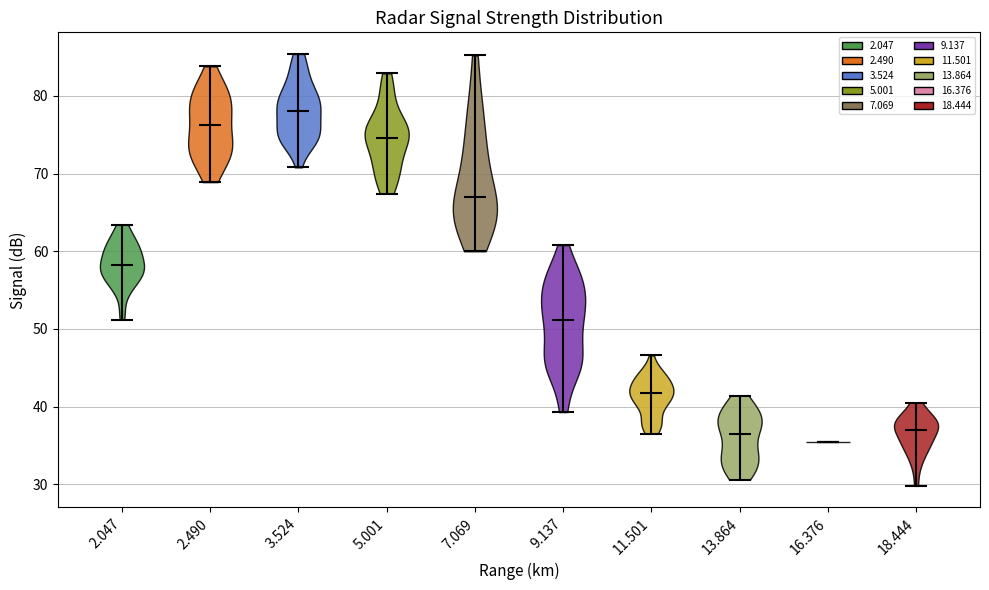

Which violin has the highest median line?

3.524